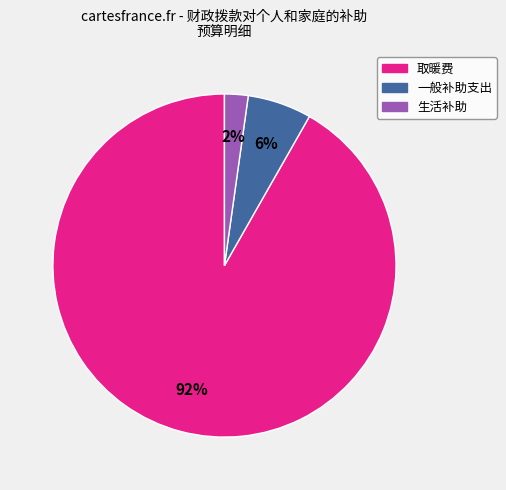

Is there a majority slice in this chart?

Yes